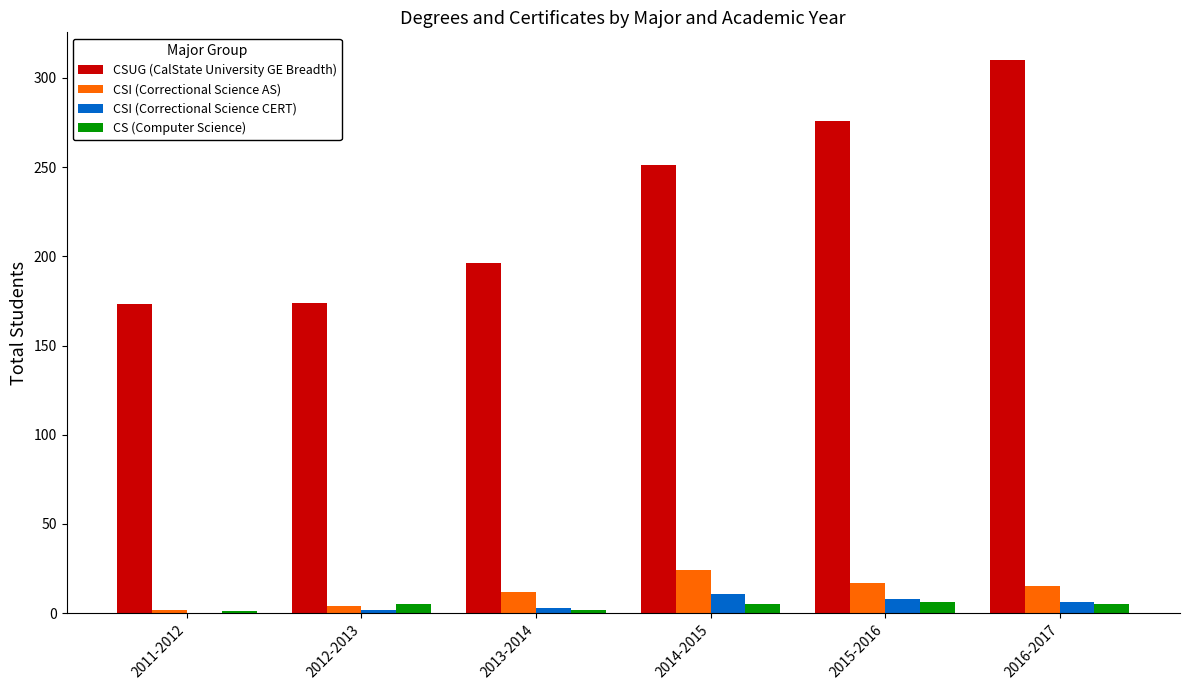

Which series has the largest total across all categories?

CSUG (CalState University GE Breadth)